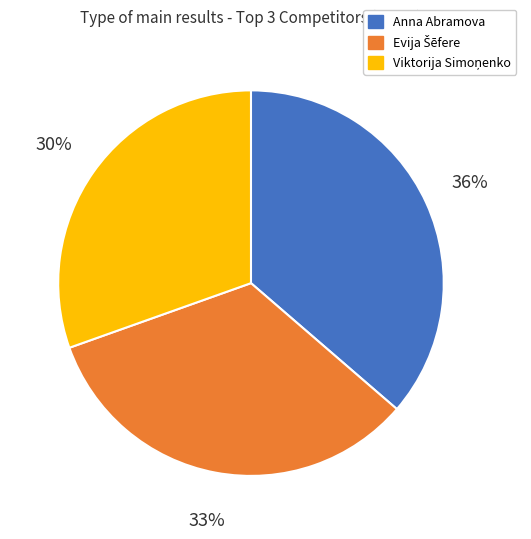

The Anna Abramova slice represents 43% of the pie. True or false?

False